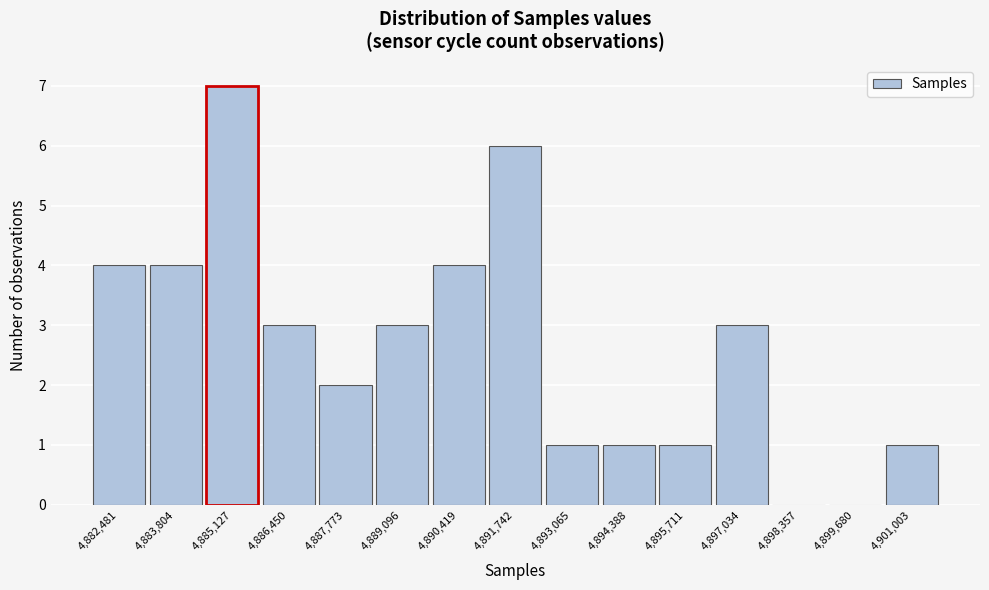

Reading right to left, extract all data points from this chart.

4,901,003=1	4,899,680=0	4,898,357=0	4,897,034=3	4,895,711=1	4,894,388=1	4,893,065=1	4,891,742=6	4,890,419=4	4,889,096=3	4,887,773=2	4,886,450=3	4,885,127=7	4,883,804=4	4,882,481=4